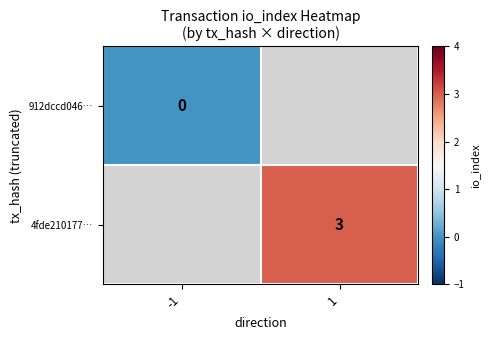

True or false: 4fde210177… has a value of 3 at 1.

True